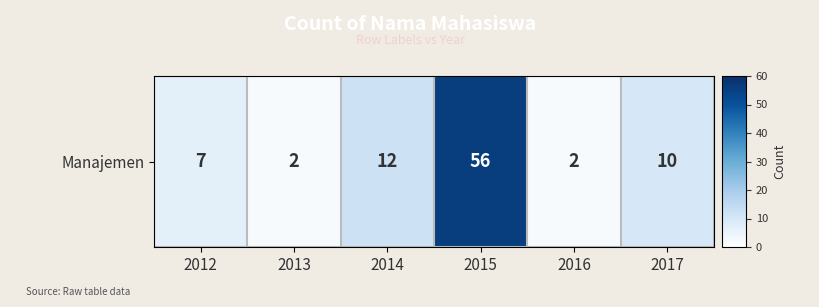

What is the minimum value shown in the chart?

2